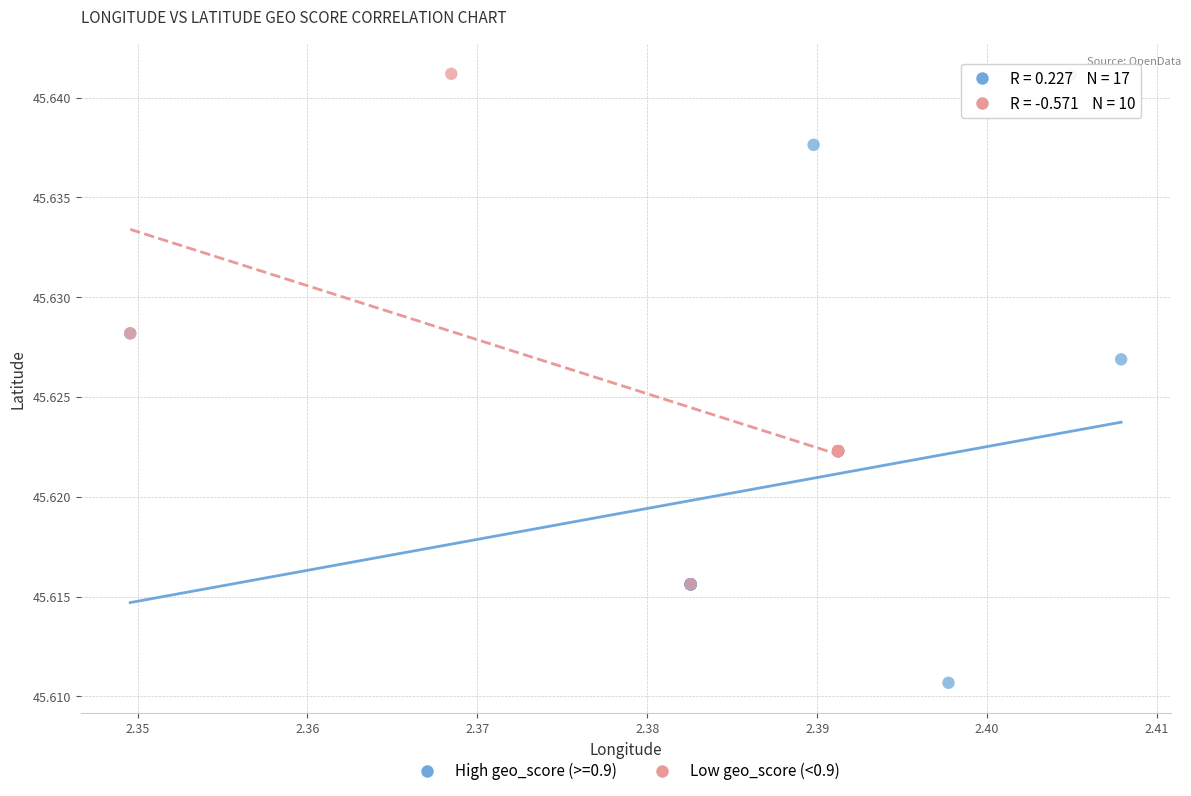

Which series has the largest Y range (max minus min)?

High geo_score (>=0.9)